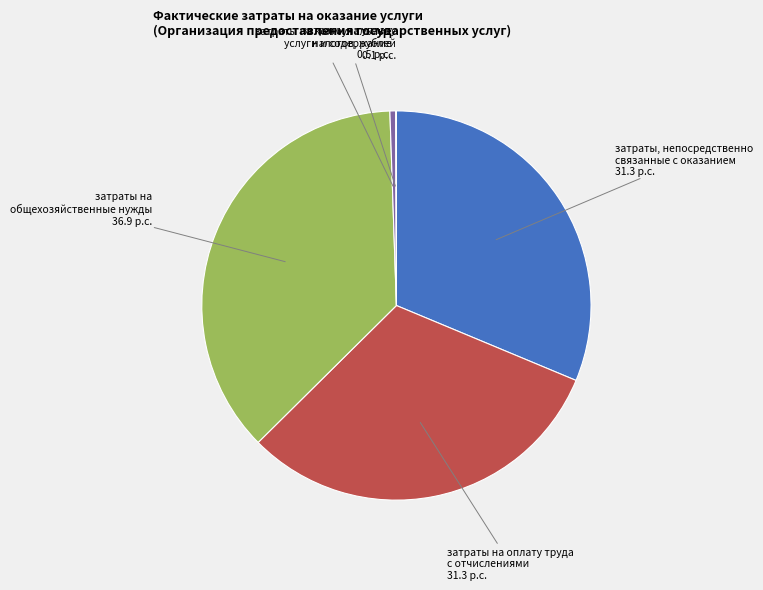

Does any single category account for the majority?

No